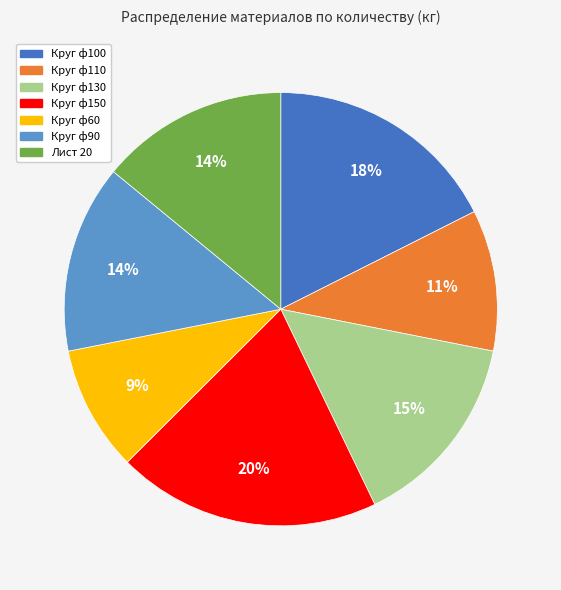

Which category has the smallest portion of the pie?

Круг ф60